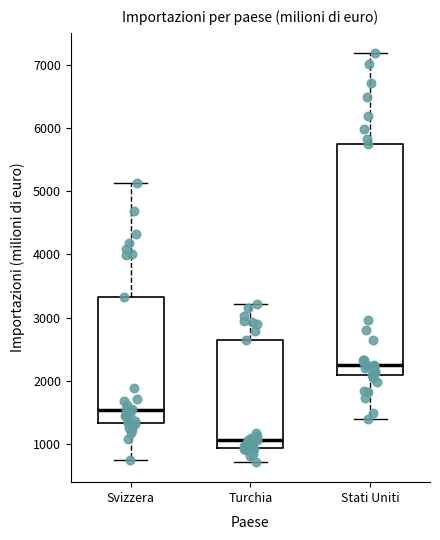

Where is the upper edge of the box for Turchia on the y-axis? The values are not printed on the chart, so give them approximately, as read against the axis.

2600